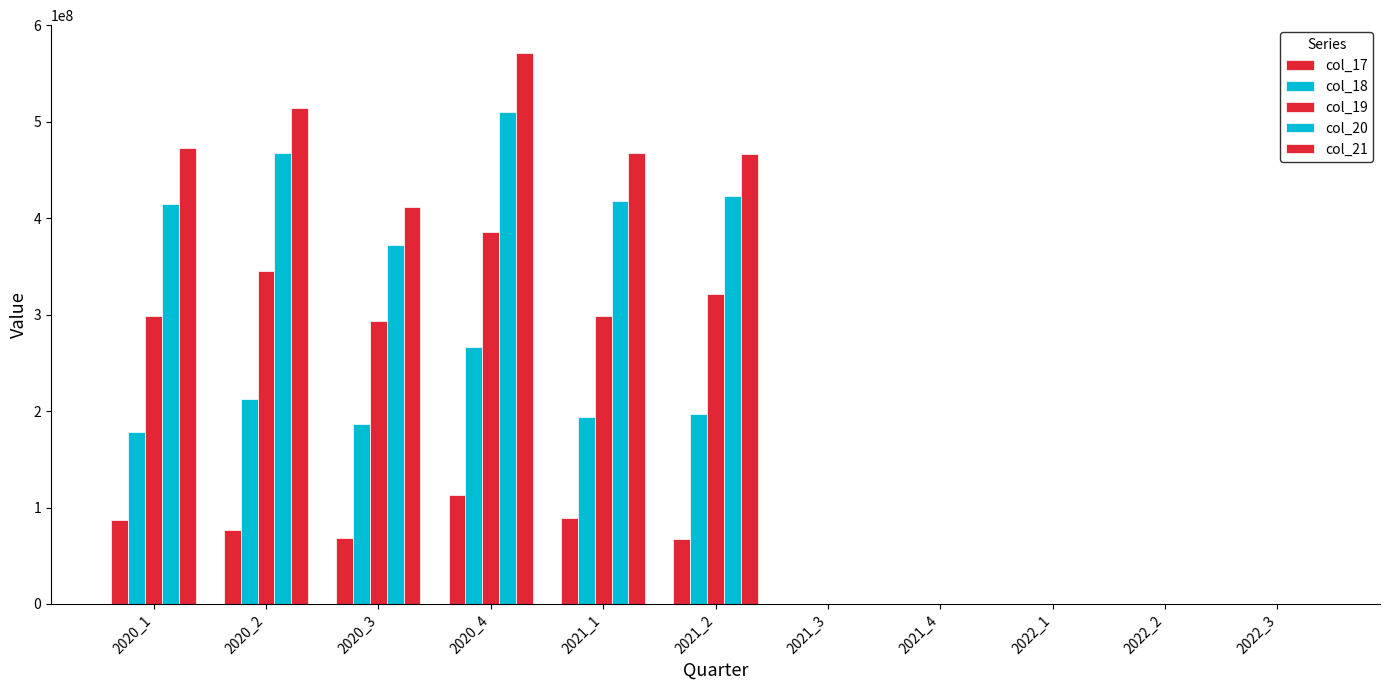

Reading left to right, list all the values displayed in this chart.

col_17: 2020_1=87521486.0	2020_2=76168756.7	2020_3=68758697.2	2020_4=112957853.5	2021_1=89098014.5	2021_2=66971948.7	2021_3=0.0	2021_4=0.0	2022_1=0.0	2022_2=0.0	2022_3=0.0
col_18: 2020_1=178048891.7	2020_2=212807218.2	2020_3=186280798.6	2020_4=265981021.6	2021_1=193854134.8	2021_2=197214112.7	2021_3=0.0	2021_4=0.0	2022_1=0.0	2022_2=0.0	2022_3=0.0
col_19: 2020_1=298964075.0	2020_2=345461740.3	2020_3=293006692.6	2020_4=385729009.1	2021_1=298349251.8	2021_2=321112483.5	2021_3=0.0	2021_4=0.0	2022_1=0.0	2022_2=0.0	2022_3=0.0
col_20: 2020_1=415081595.0	2020_2=467365770.3	2020_3=371818067.5	2020_4=510576736.1	2021_1=417755161.5	2021_2=422890762.7	2021_3=0.0	2021_4=0.0	2022_1=0.0	2022_2=0.0	2022_3=0.0
col_21: 2020_1=473176827.9	2020_2=514406684.3	2020_3=412068932.0	2020_4=571603494.8	2021_1=467589212.6	2021_2=466681741.5	2021_3=0.0	2021_4=0.0	2022_1=0.0	2022_2=0.0	2022_3=0.0